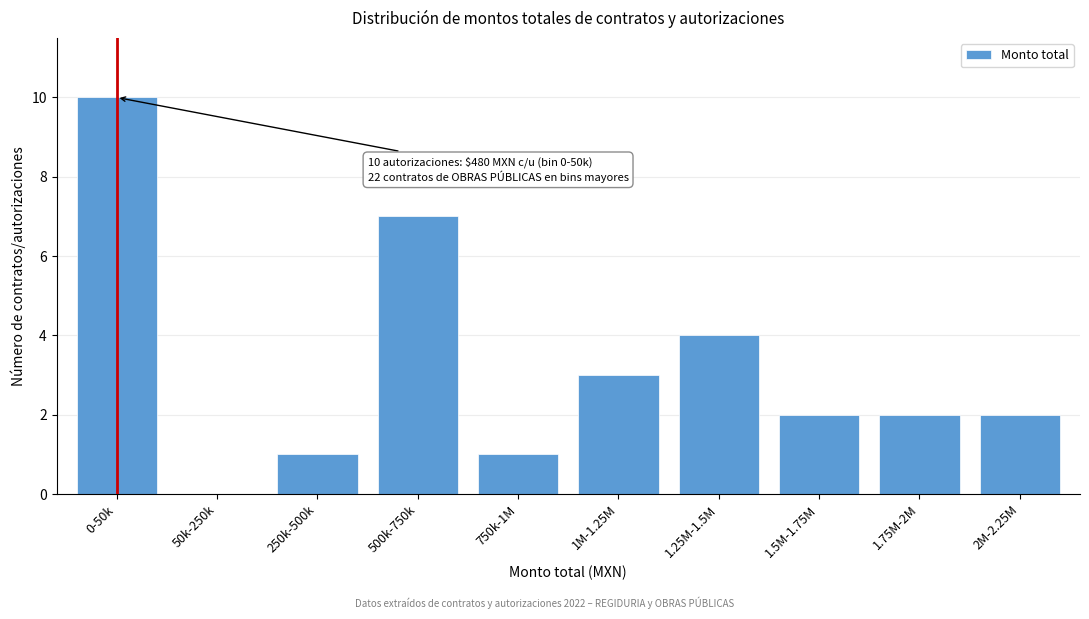

Reading left to right, extract all data points from this chart.

0-50k=10	50k-250k=0	250k-500k=1	500k-750k=7	750k-1M=1	1M-1.25M=3	1.25M-1.5M=4	1.5M-1.75M=2	1.75M-2M=2	2M-2.25M=2